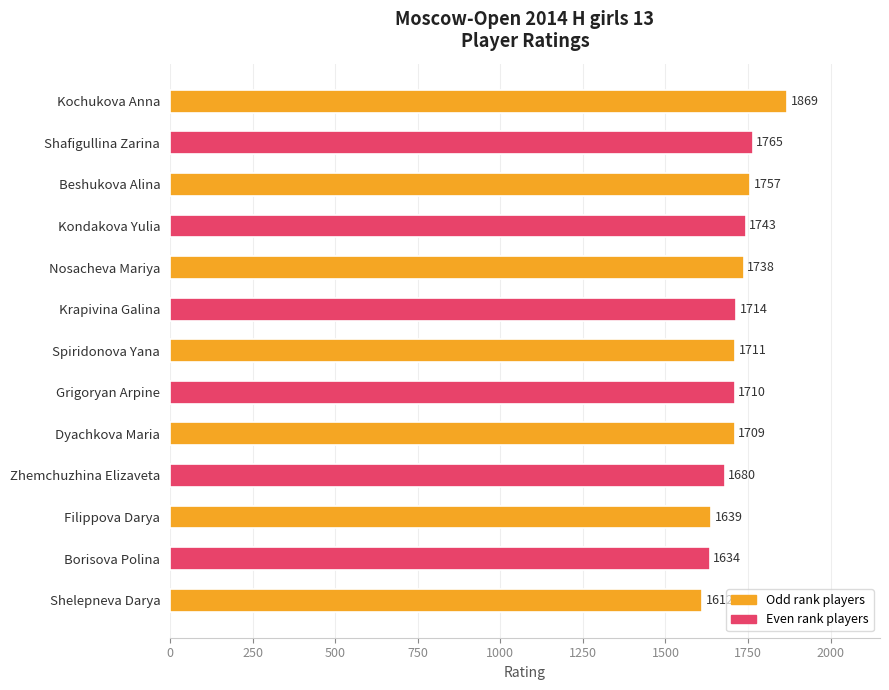

What is the average value?

1714